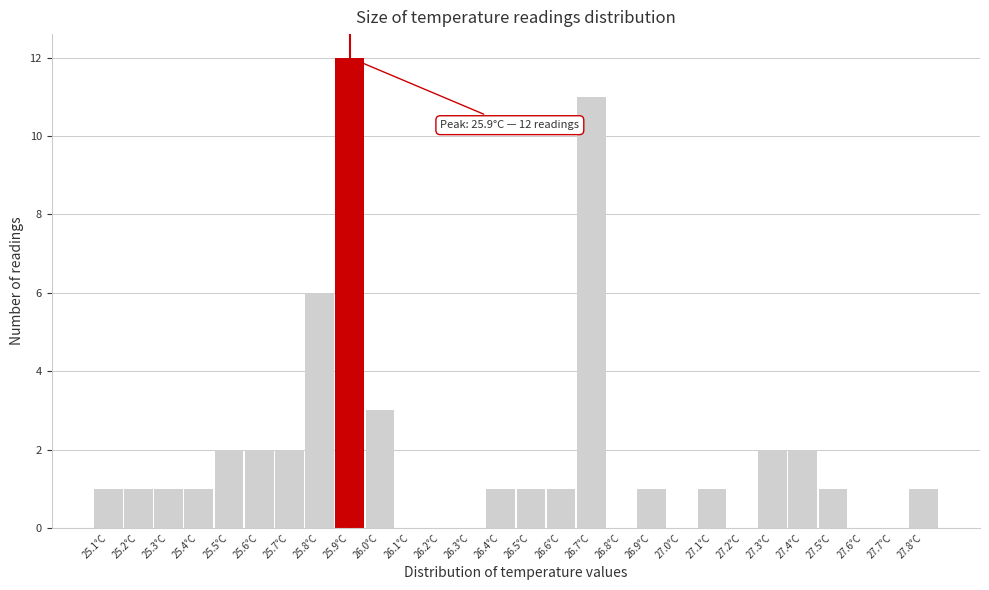

Over which range of the x-axis is the bar tallest?

25.85 to 25.95